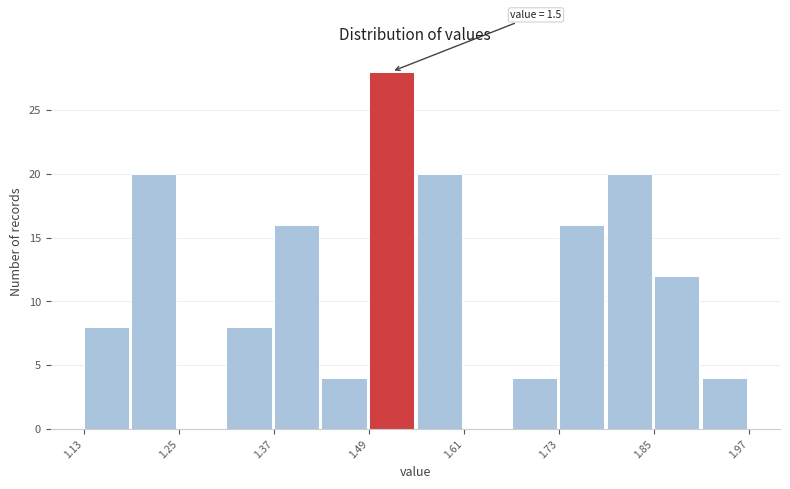

Read against the x-axis, roughly where is the centre of the tallest bar?

1.52